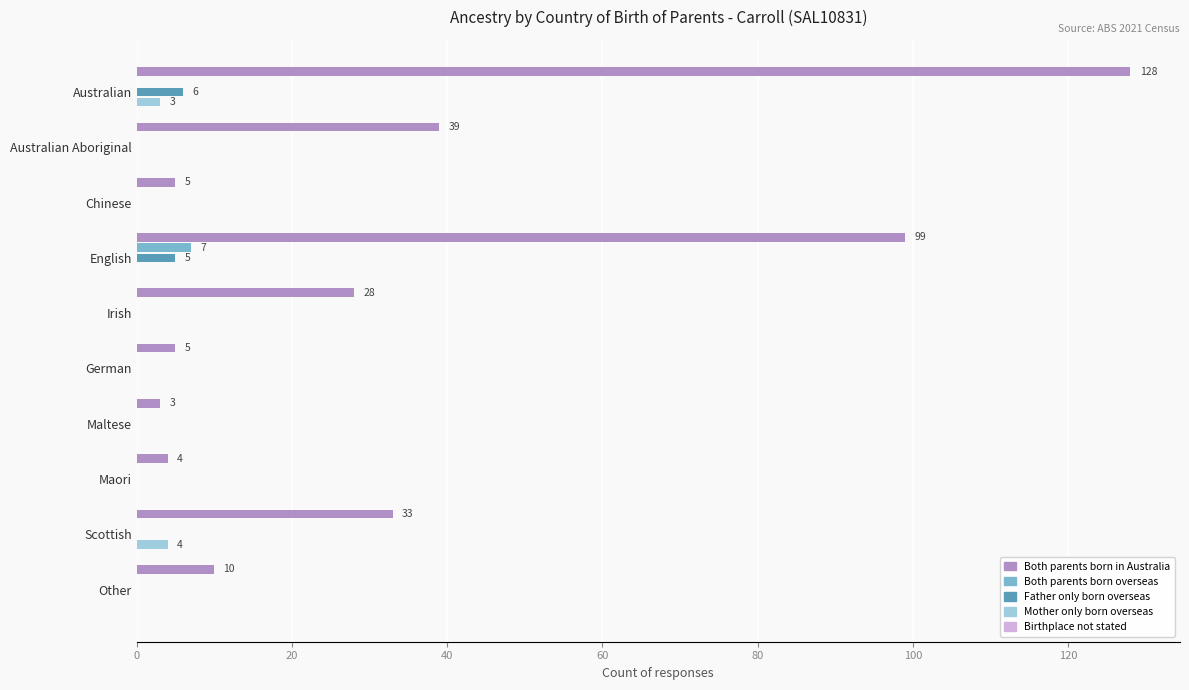

The value of Both parents born in Australia at Other is 10. True or false?

True